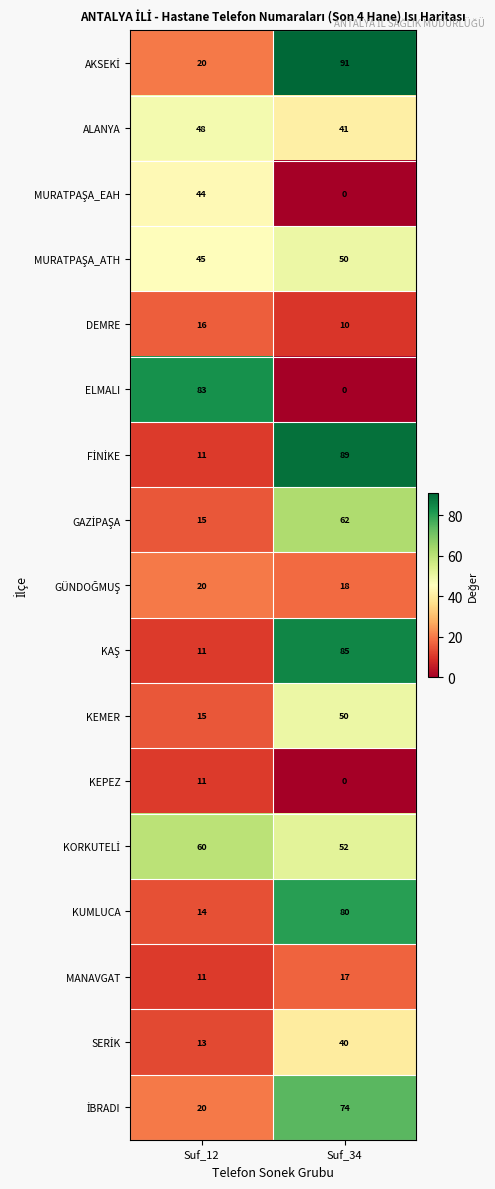

The value of ELMALI at Suf_34 is 29. True or false?

False